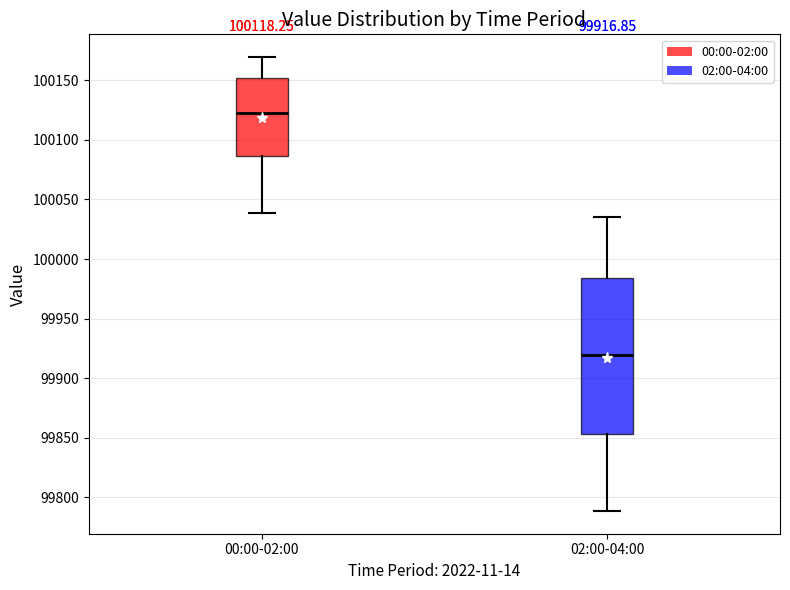

Which box has the highest median line?

00:00-02:00